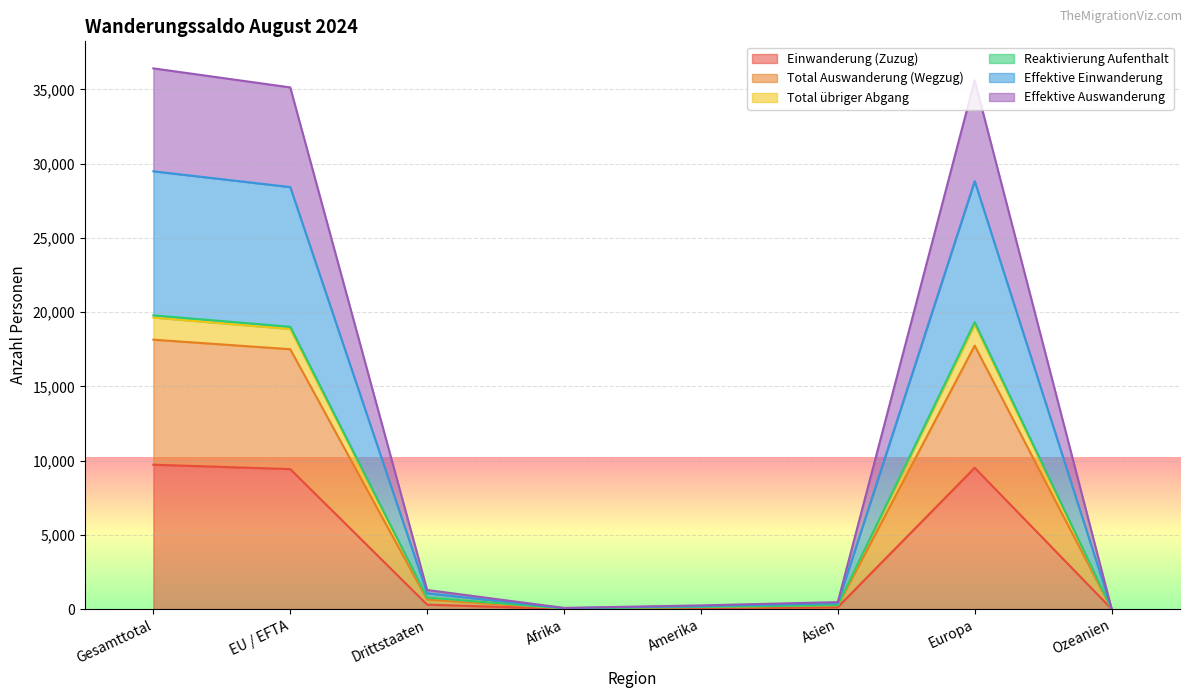

True or false: Effektive Auswanderung and Total übriger Abgang cross at least once.

False